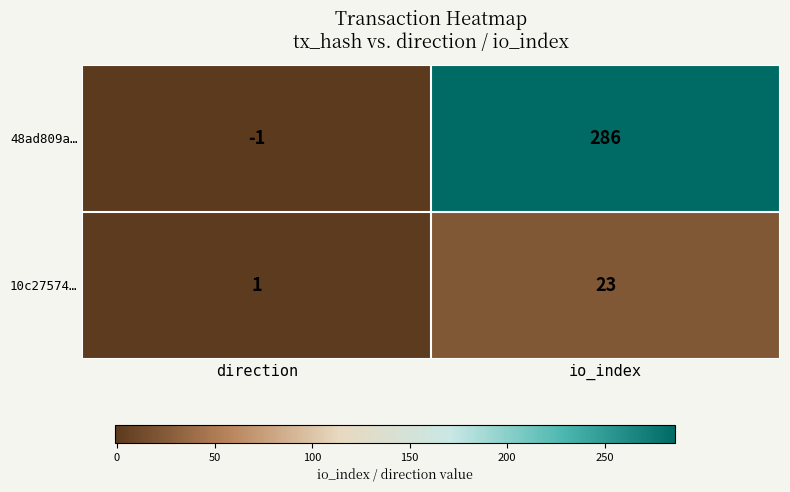

List the series in order of their overall mean, highest first.

48ad809a…, 10c27574…